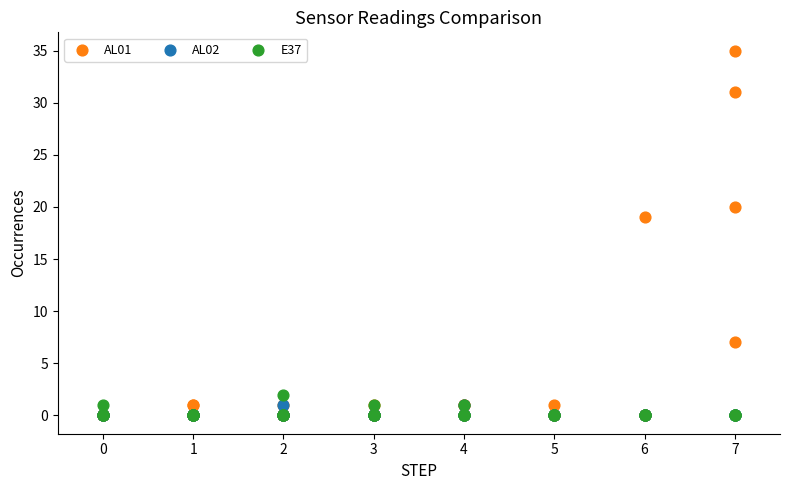

Which series has the widest spread of Y values?

AL01